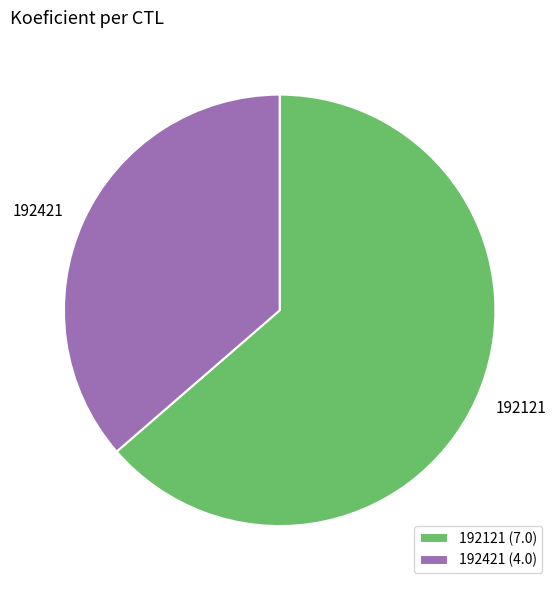

True or false: 192121 accounts for 73% of the total.

False